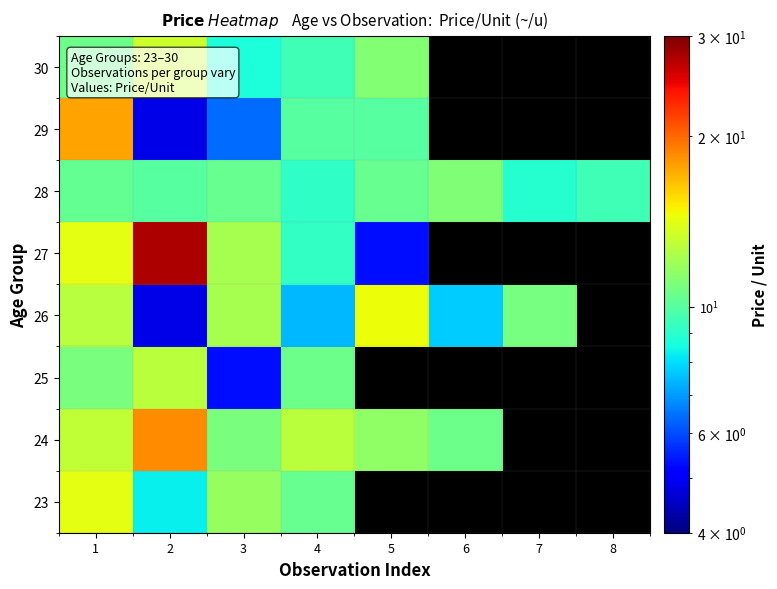

Which category has the lowest value across all series?

2